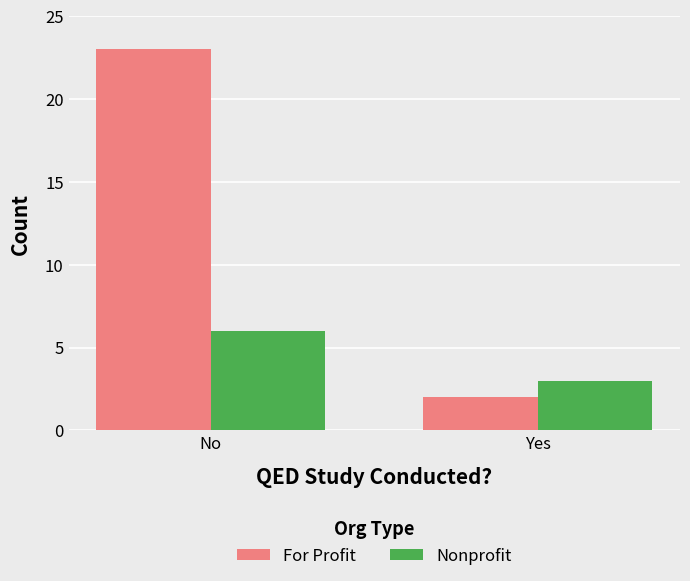

How many groups of bars are there?

2